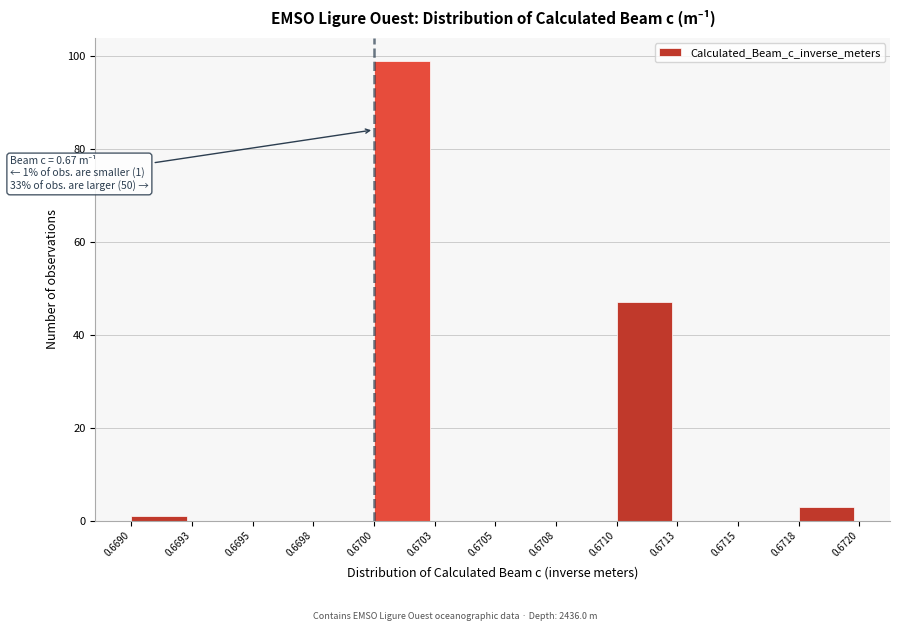

Reading left to right, what are all the values shown in this chart?

0.6690=1	0.6693=0	0.6695=0	0.6698=0	0.6700=99	0.6703=0	0.6705=0	0.6708=0	0.6710=47	0.6713=0	0.6715=0	0.6718=3